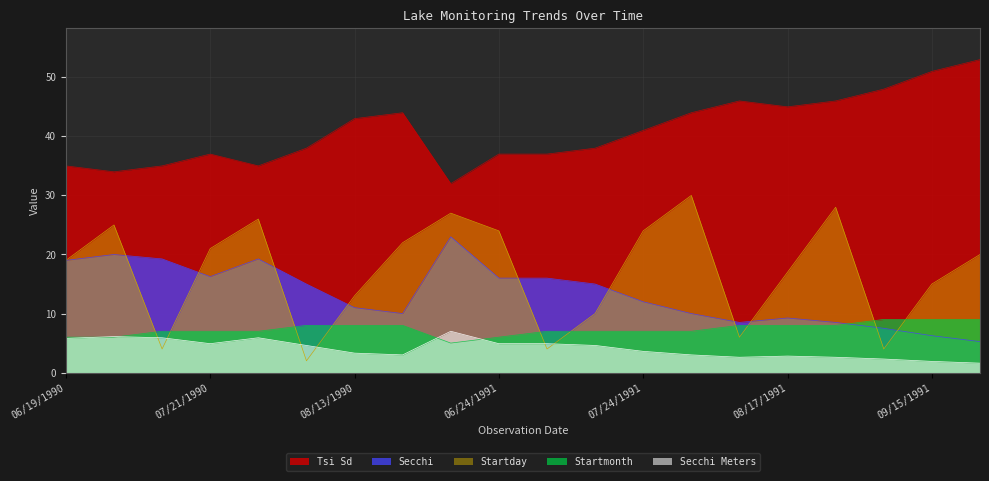

Rank the categories by Tsi Sd value from highest to lowest.

09/20/1991, 09/15/1991, 09/04/1991, 08/06/1991, 08/28/1991, 08/17/1991, 08/22/1990, 07/30/1991, 08/13/1990, 07/24/1991, 08/02/1990, 07/10/1991, 07/21/1990, 06/24/1991, 07/04/1991, 06/19/1990, 07/04/1990, 07/26/1990, 06/25/1990, 05/27/1991